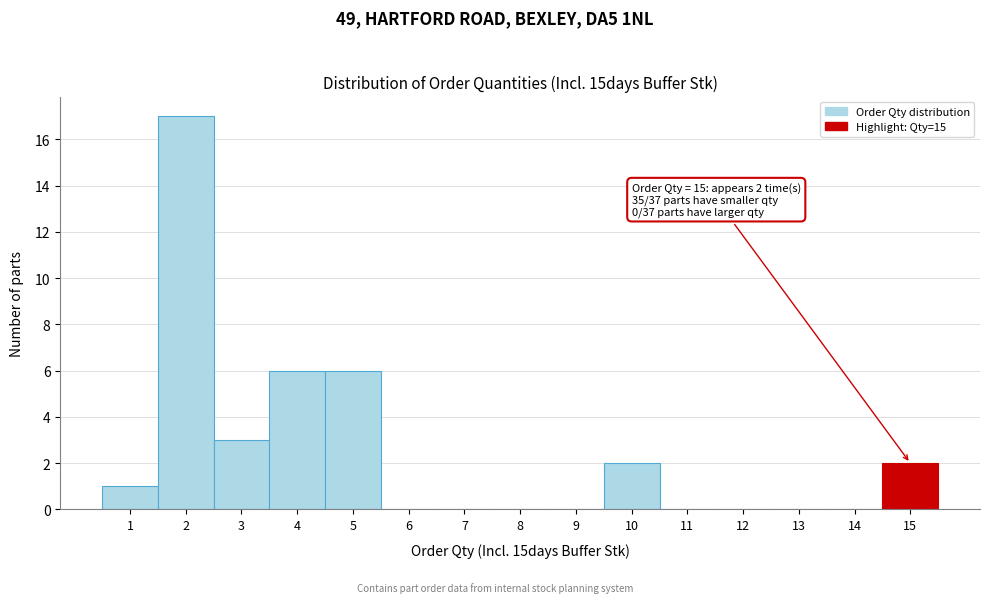

Over which range of the x-axis is the bar tallest?

1.5 to 2.5